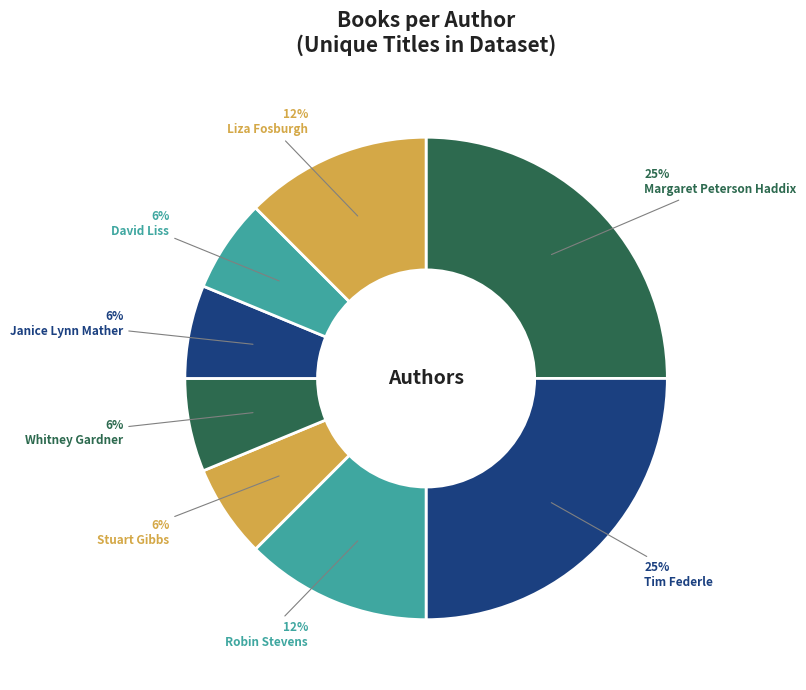

What percentage is NOT represented by Margaret Peterson Haddix?

75.0%